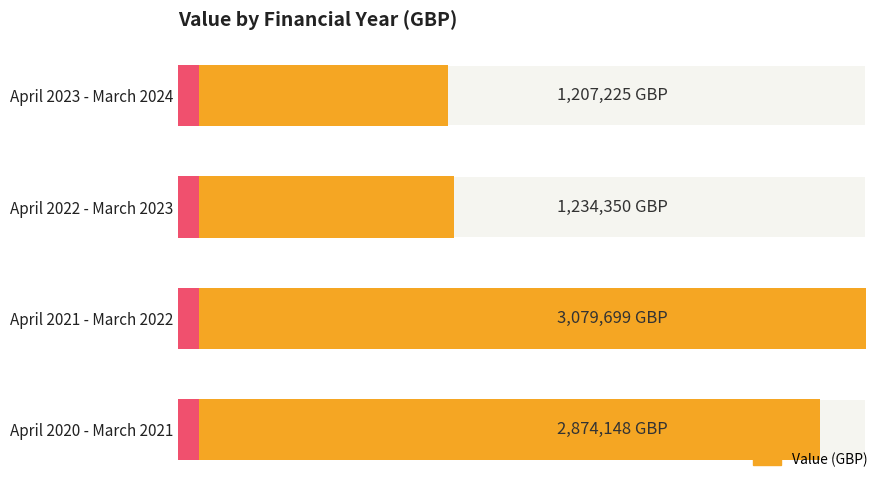

What is the sum of the values at April 2023 - March 2024 and April 2022 - March 2023?

2441575